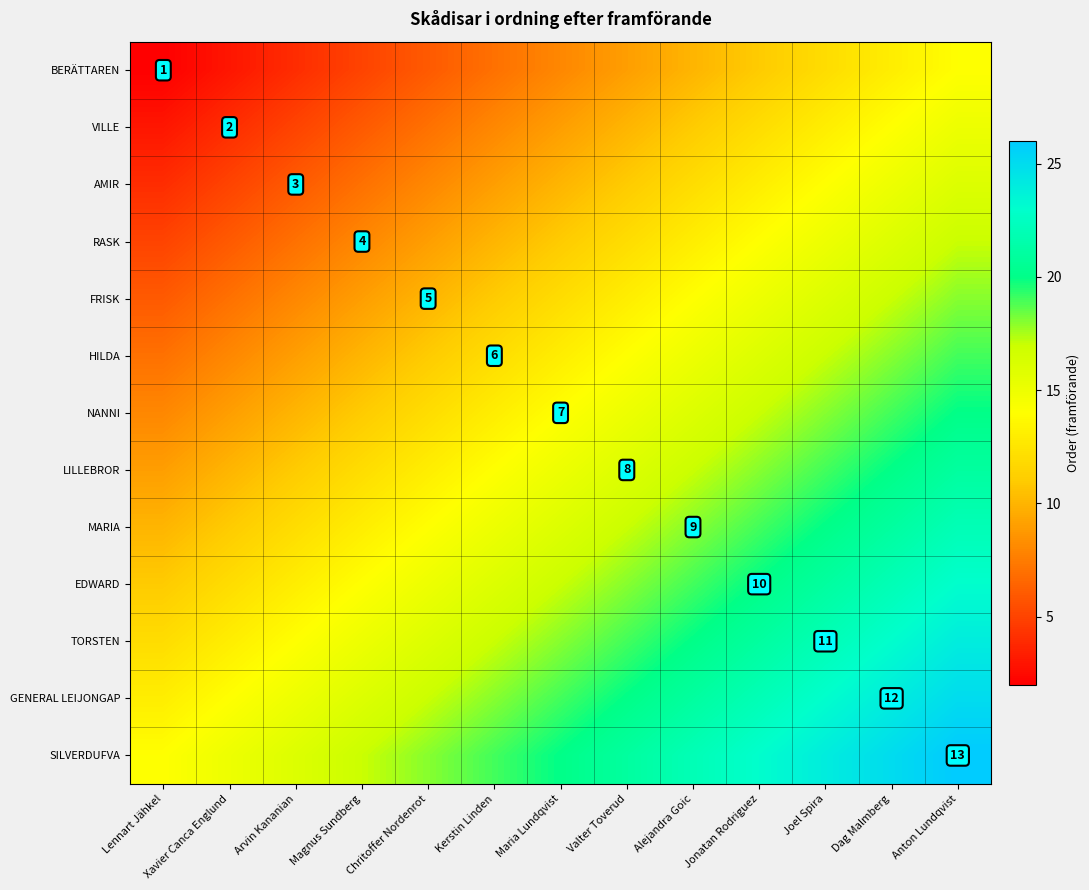

True or false: NANNI has a value of 3 at Maria Lundqvist.

False